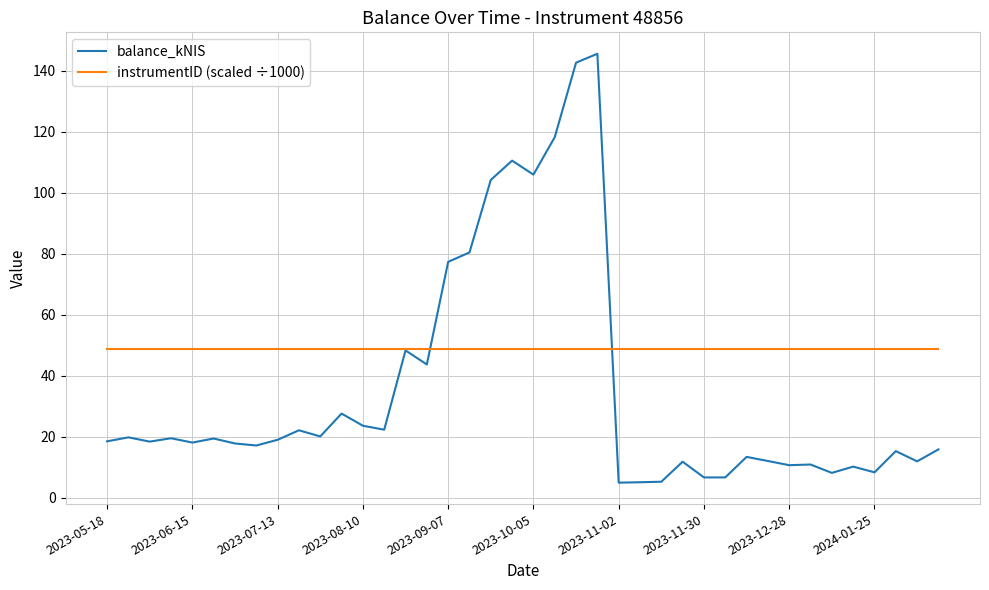

Which series has the largest total across all categories?

instrumentID (scaled ÷1000)